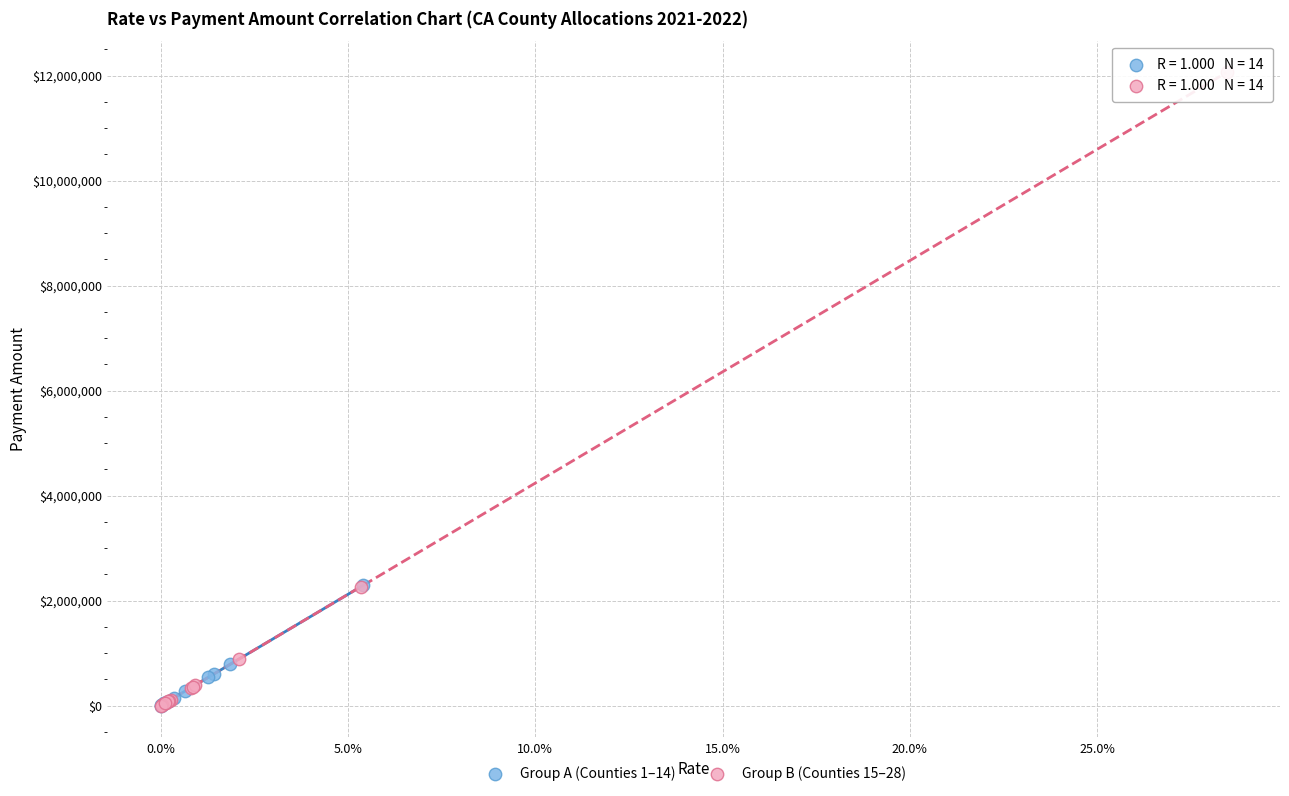

Which series reaches the maximum Y coordinate?

Group B (Counties 15–28)